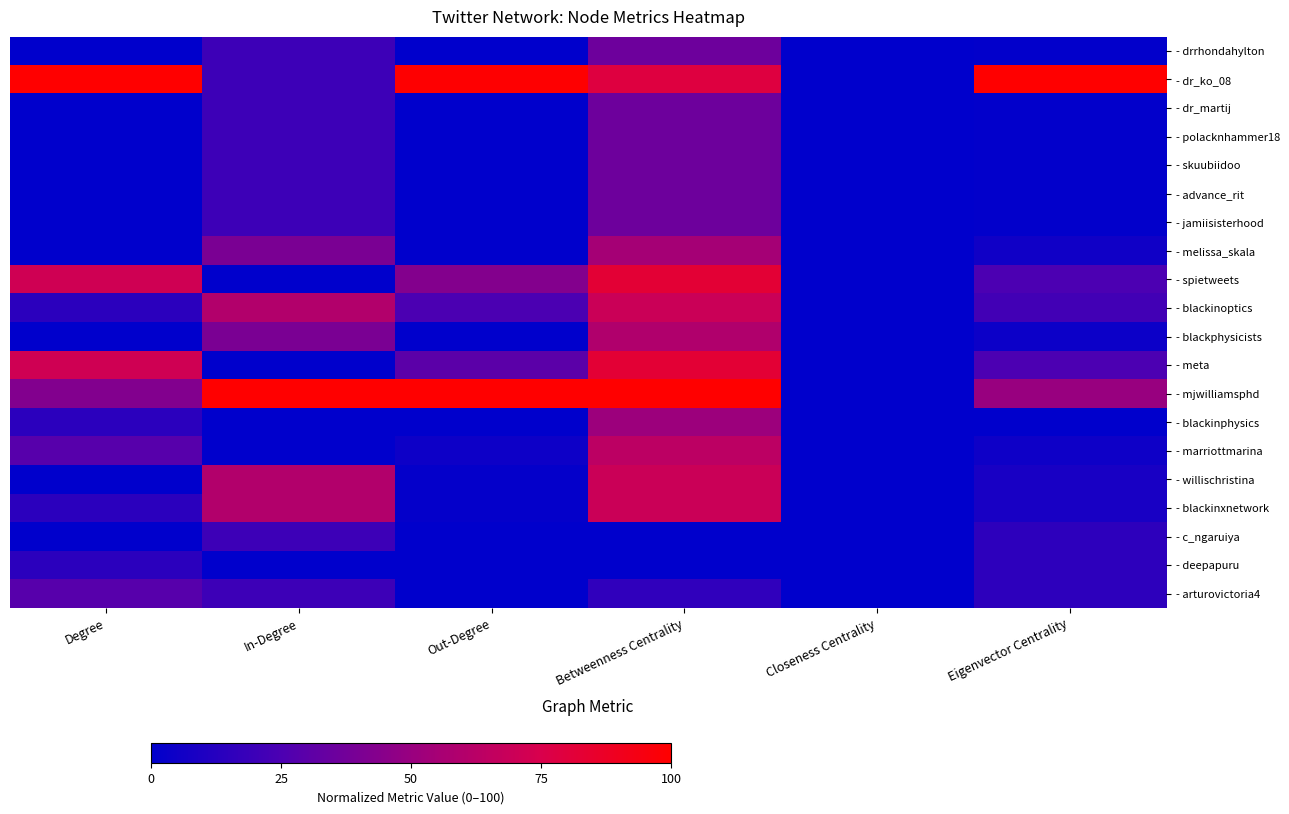

Reading left to right, transcribe all the data shown in this chart.

- drrhondahylton: Degree=0.0	In-Degree=20.0	Out-Degree=0.0	Betweenness Centrality=35.7	Closeness Centrality=0.0	Eigenvector Centrality=1.1
- dr_ko_08: Degree=100.0	In-Degree=20.0	Out-Degree=99.4	Betweenness Centrality=78.6	Closeness Centrality=0.0	Eigenvector Centrality=100.0
- dr_martij: Degree=0.0	In-Degree=20.0	Out-Degree=0.0	Betweenness Centrality=35.7	Closeness Centrality=0.0	Eigenvector Centrality=1.1
- polacknhammer18: Degree=0.0	In-Degree=20.0	Out-Degree=0.0	Betweenness Centrality=35.7	Closeness Centrality=0.0	Eigenvector Centrality=1.1
- skuubiidoo: Degree=0.0	In-Degree=20.0	Out-Degree=0.0	Betweenness Centrality=35.7	Closeness Centrality=0.0	Eigenvector Centrality=1.1
- advance_rit: Degree=0.0	In-Degree=20.0	Out-Degree=0.0	Betweenness Centrality=35.7	Closeness Centrality=0.0	Eigenvector Centrality=1.1
- jamiisisterhood: Degree=0.0	In-Degree=20.0	Out-Degree=0.0	Betweenness Centrality=35.7	Closeness Centrality=0.0	Eigenvector Centrality=1.1
- melissa_skala: Degree=0.0	In-Degree=40.0	Out-Degree=0.0	Betweenness Centrality=55.0	Closeness Centrality=0.0	Eigenvector Centrality=5.5
- spietweets: Degree=71.4	In-Degree=0.0	Out-Degree=43.1	Betweenness Centrality=82.2	Closeness Centrality=0.0	Eigenvector Centrality=25.2
- blackinoptics: Degree=14.3	In-Degree=60.0	Out-Degree=24.9	Betweenness Centrality=69.1	Closeness Centrality=0.0	Eigenvector Centrality=21.7
- blackphysicists: Degree=0.0	In-Degree=40.0	Out-Degree=0.0	Betweenness Centrality=59.2	Closeness Centrality=0.0	Eigenvector Centrality=4.0
- meta: Degree=71.4	In-Degree=0.0	Out-Degree=29.8	Betweenness Centrality=82.2	Closeness Centrality=0.0	Eigenvector Centrality=25.0
- mjwilliamsphd: Degree=42.9	In-Degree=100.0	Out-Degree=100.0	Betweenness Centrality=100.0	Closeness Centrality=0.0	Eigenvector Centrality=49.6
- blackinphysics: Degree=14.3	In-Degree=0.0	Out-Degree=0.0	Betweenness Centrality=51.3	Closeness Centrality=0.0	Eigenvector Centrality=0.0
- marriottmarina: Degree=28.6	In-Degree=0.0	Out-Degree=4.4	Betweenness Centrality=63.8	Closeness Centrality=0.0	Eigenvector Centrality=4.9
- willischristina: Degree=0.0	In-Degree=60.0	Out-Degree=1.7	Betweenness Centrality=69.1	Closeness Centrality=0.0	Eigenvector Centrality=8.0
- blackinxnetwork: Degree=14.3	In-Degree=60.0	Out-Degree=1.7	Betweenness Centrality=69.1	Closeness Centrality=0.0	Eigenvector Centrality=8.0
- c_ngaruiya: Degree=0.0	In-Degree=20.0	Out-Degree=0.0	Betweenness Centrality=0.0	Closeness Centrality=0.0	Eigenvector Centrality=15.2
- deepapuru: Degree=14.3	In-Degree=0.0	Out-Degree=0.0	Betweenness Centrality=0.0	Closeness Centrality=0.0	Eigenvector Centrality=15.2
- arturovictoria4: Degree=28.6	In-Degree=20.0	Out-Degree=0.0	Betweenness Centrality=15.7	Closeness Centrality=0.0	Eigenvector Centrality=15.2